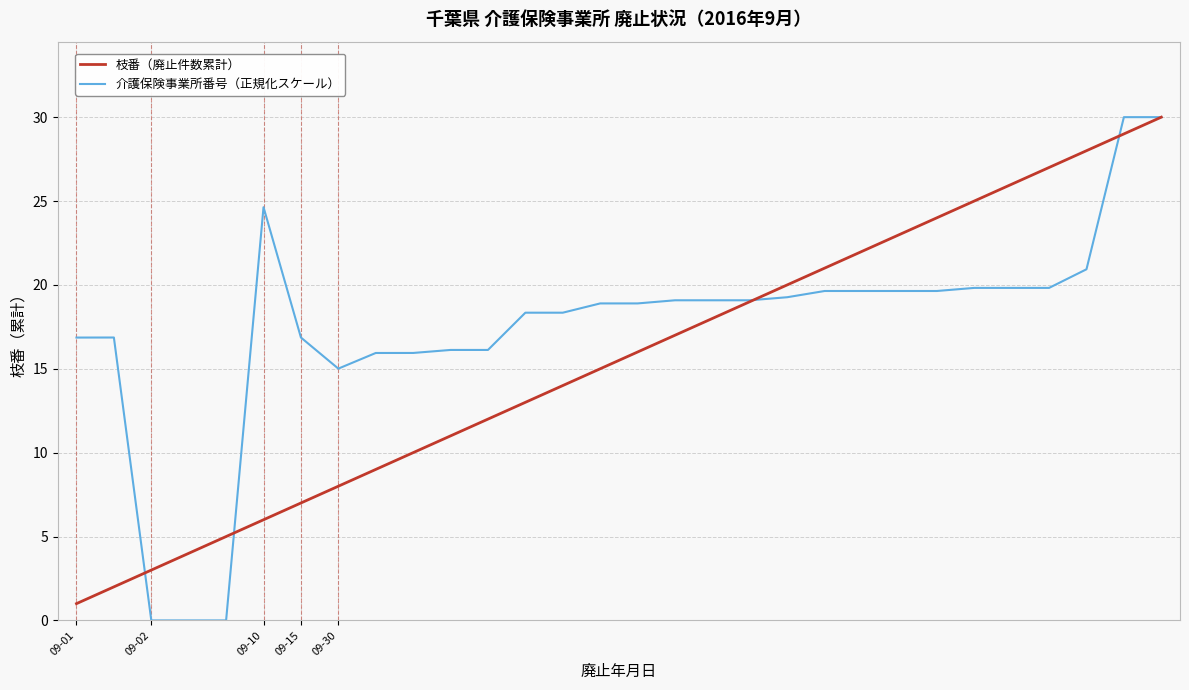

Which series has the largest range (max minus min)?

介護保険事業所番号（正規化スケール）